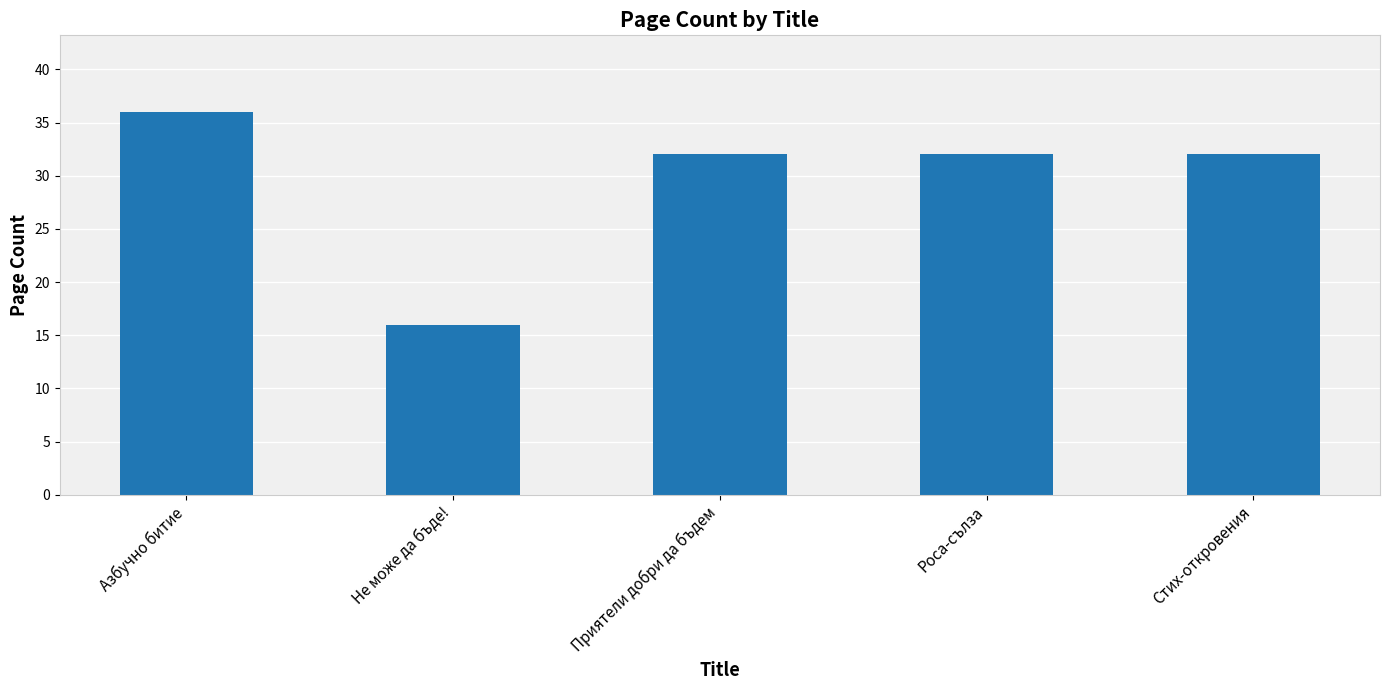

Reading right to left, transcribe all the data shown in this chart.

32	32	32	16	36